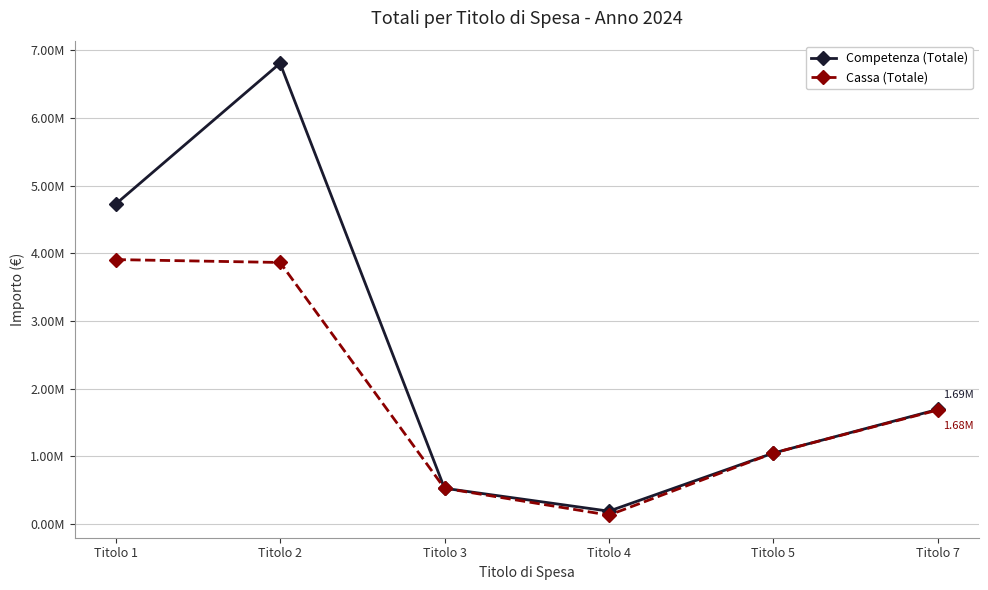

True or false: Competenza (Totale) and Cassa (Totale) cross at least once.

False